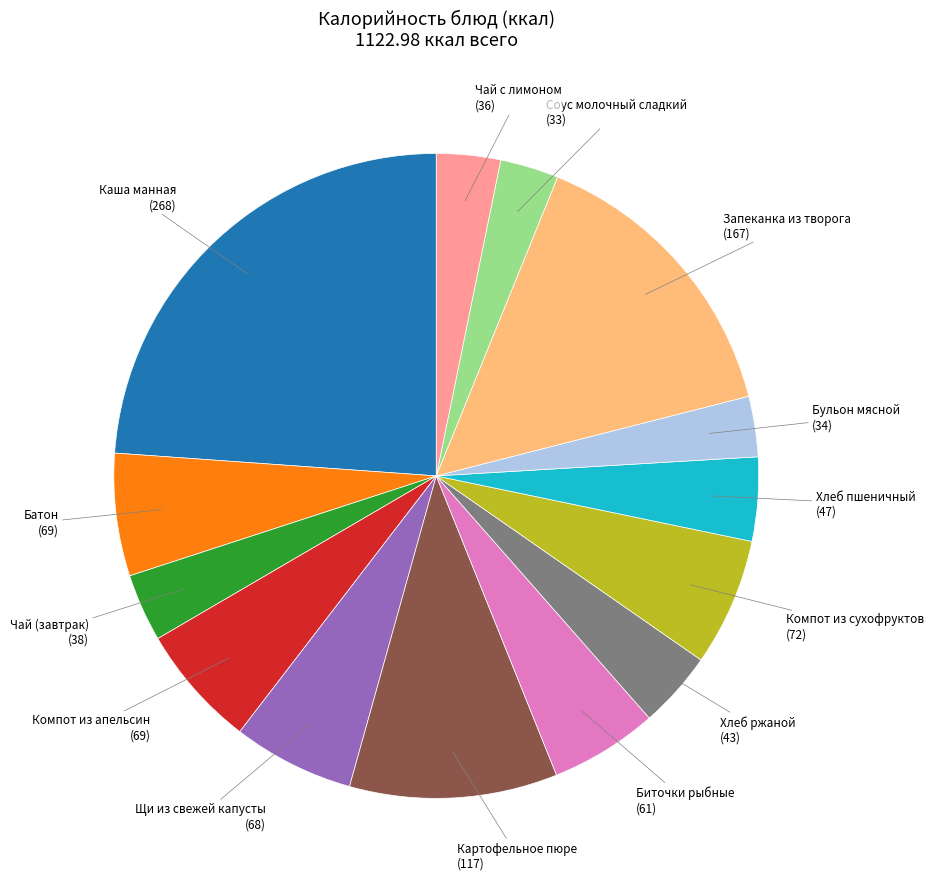

Is there a majority slice in this chart?

No